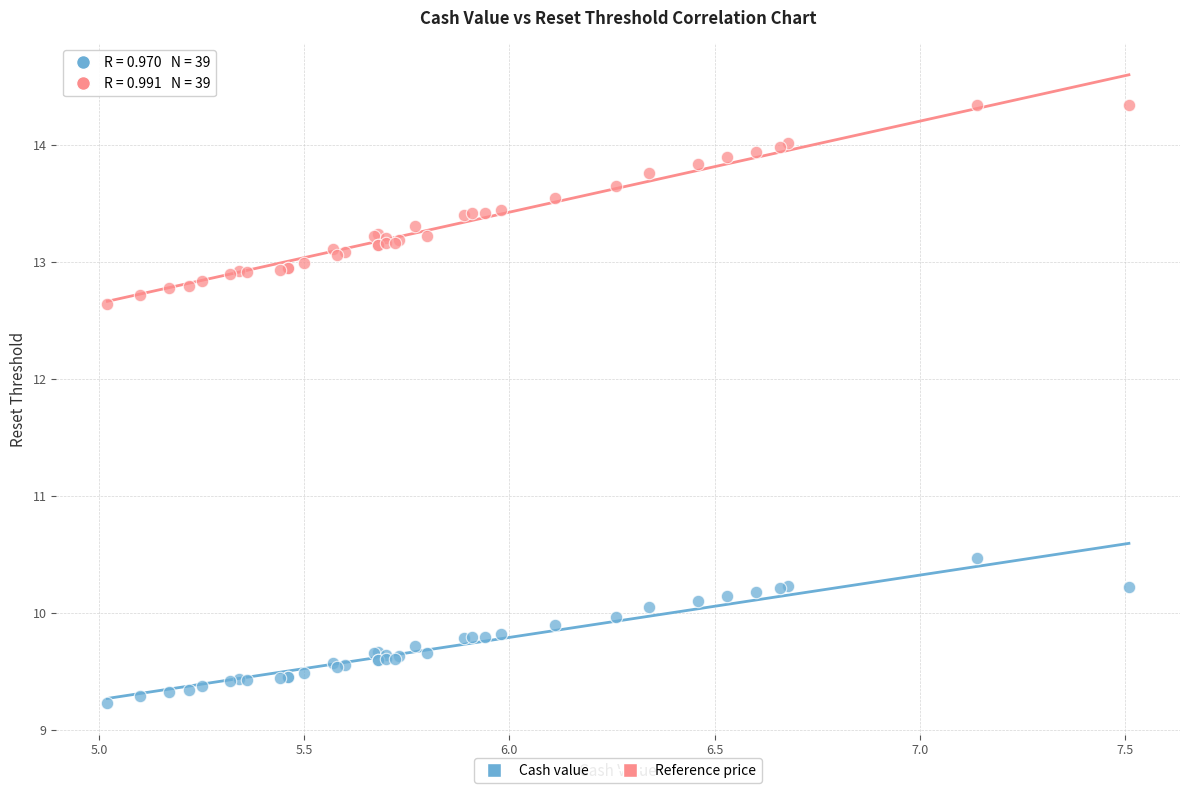

Across all series, what Y value is closest to 11?

10.5